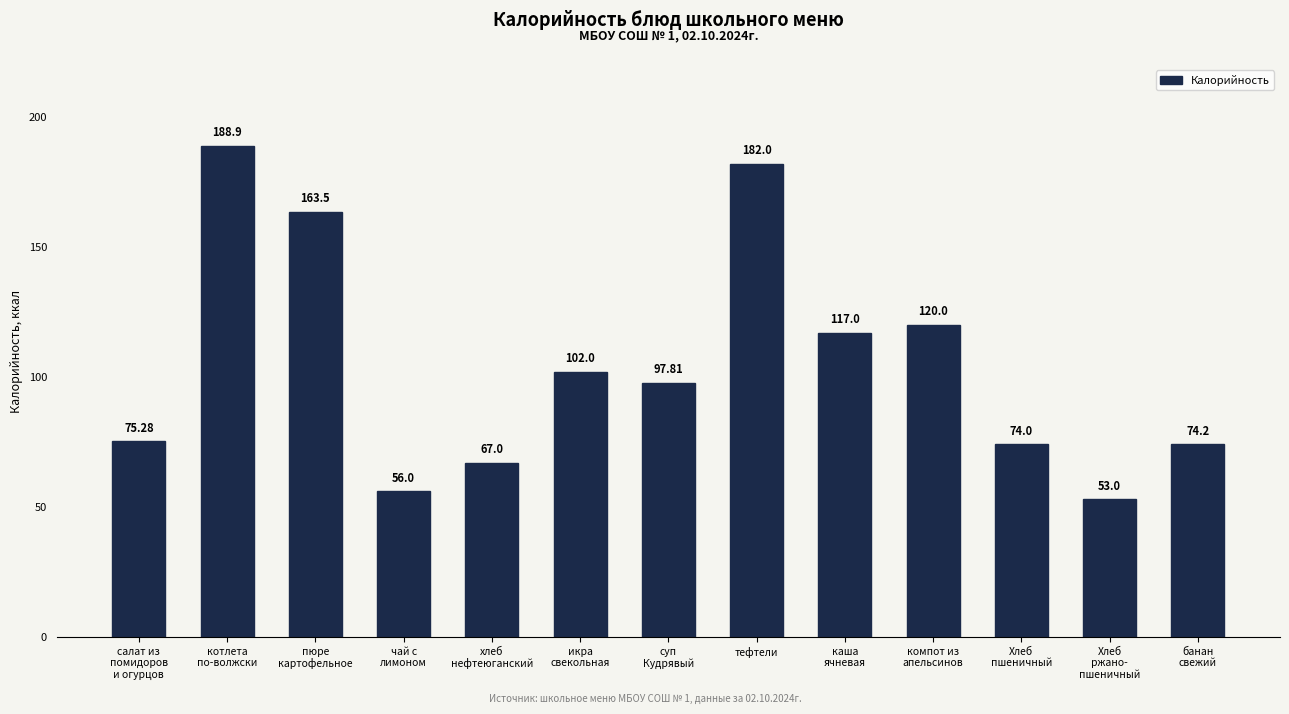

What value does the data have at салат из
помидоров
и огурцов?

75.3